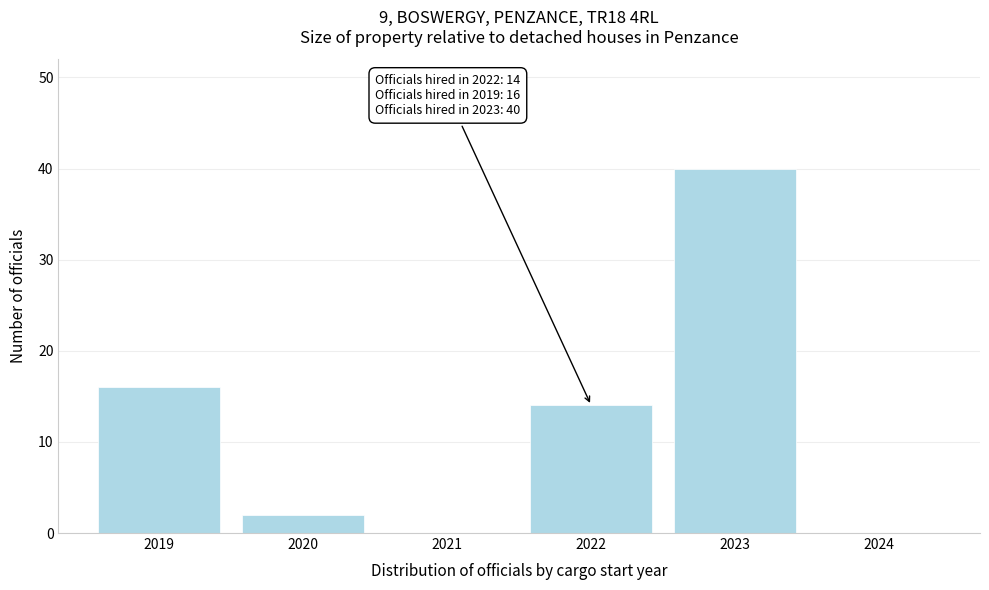

Which range on the x-axis has the tallest bar?

2022.5 to 2023.5